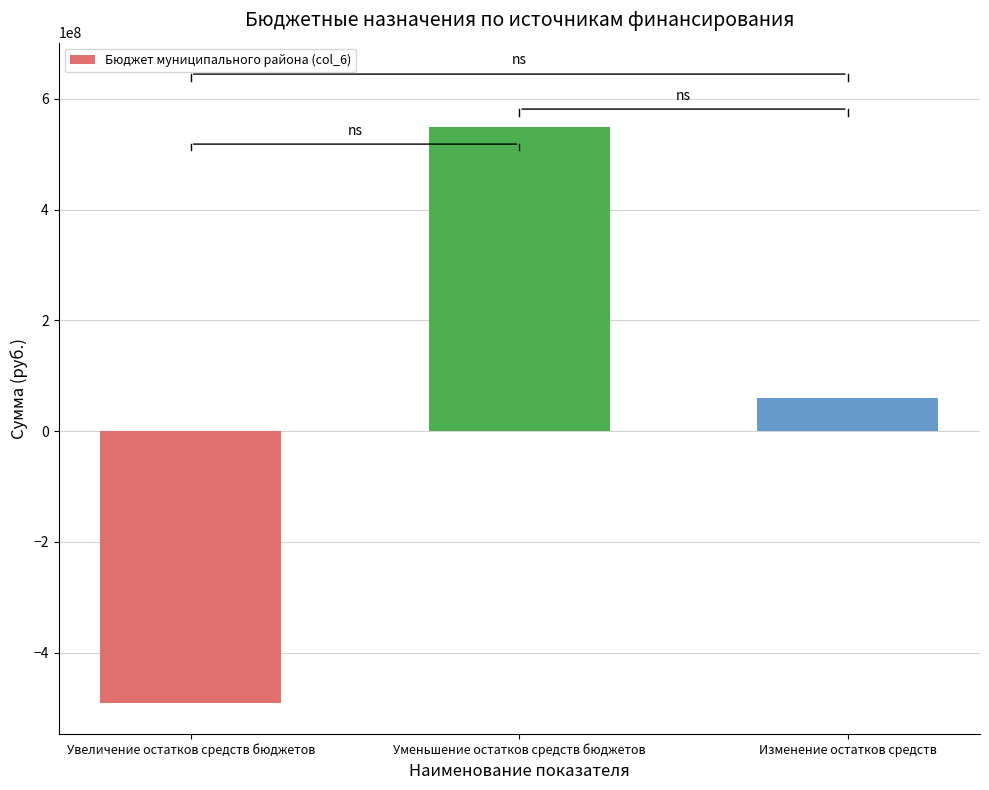

Reading left to right, list all the values displayed in this chart.

Увеличение остатков средств бюджетов=-490263242.3	Уменьшение остатков средств бюджетов=549674631.5	Изменение остатков средств=59411389.2